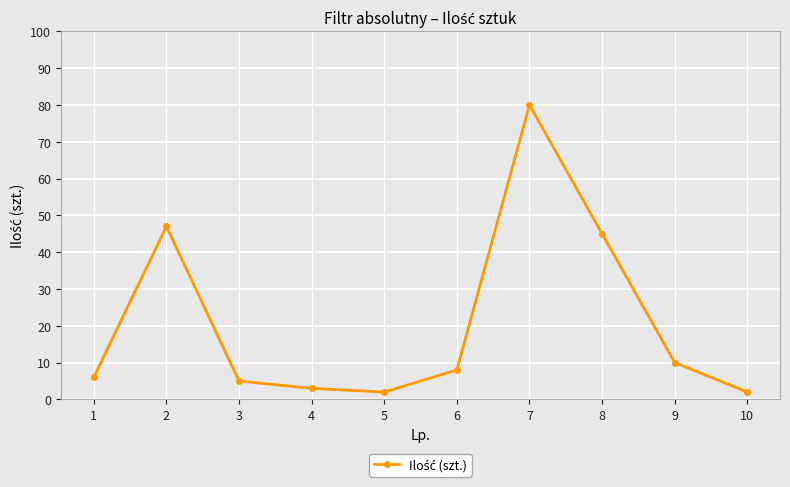

Reading right to left, what are all the values shown in this chart?

10=2	9=10	8=45	7=80	6=8	5=2	4=3	3=5	2=47	1=6